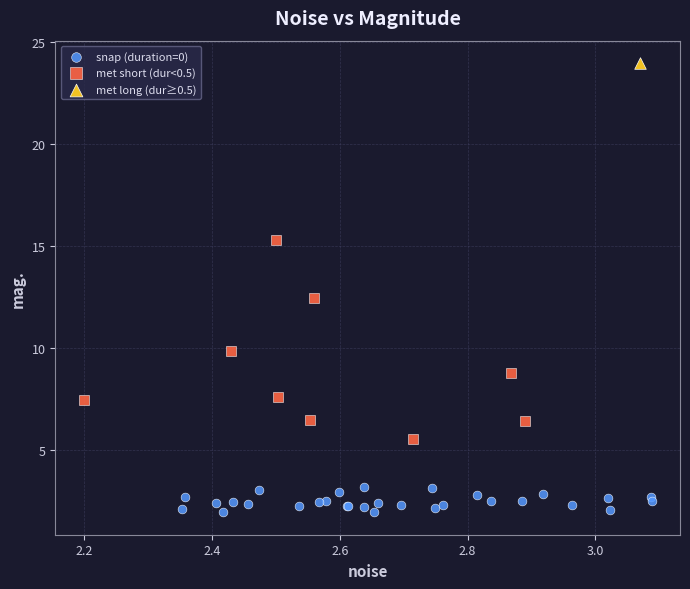

Which series contains the lowest Y value?

snap (duration=0)